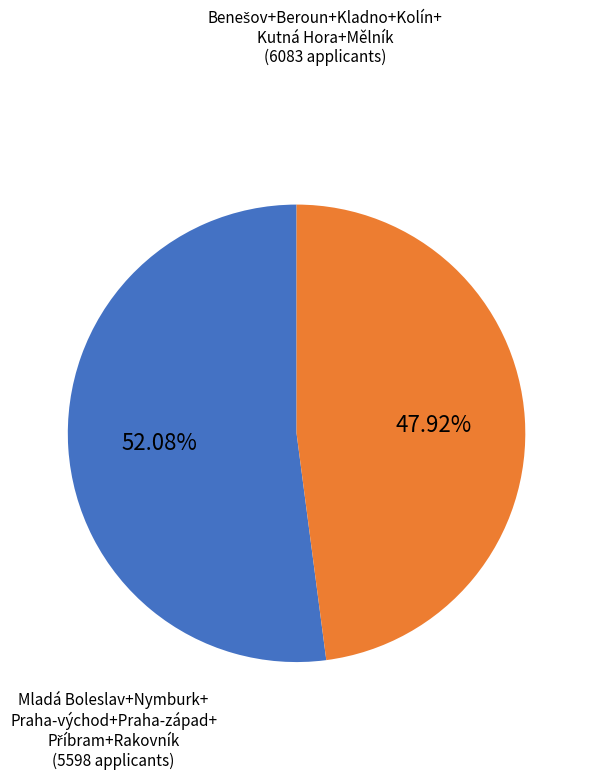

Is there any slice that represents more than half of the pie?

Yes